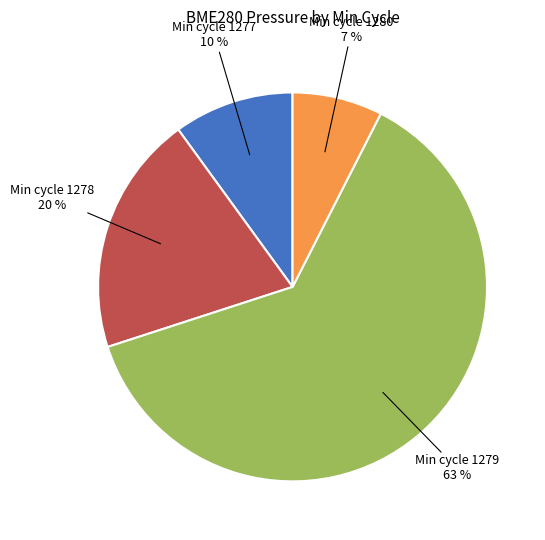

Is there any slice that represents more than half of the pie?

Yes